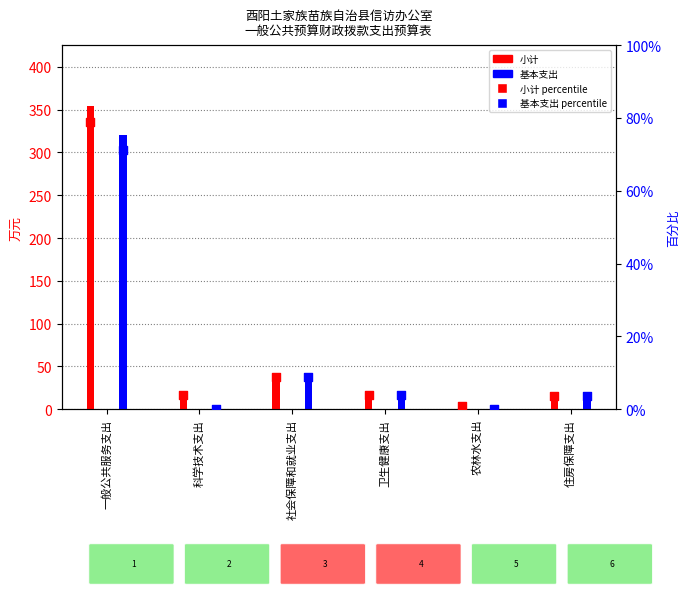

Which series reaches the maximum Y coordinate?

小计